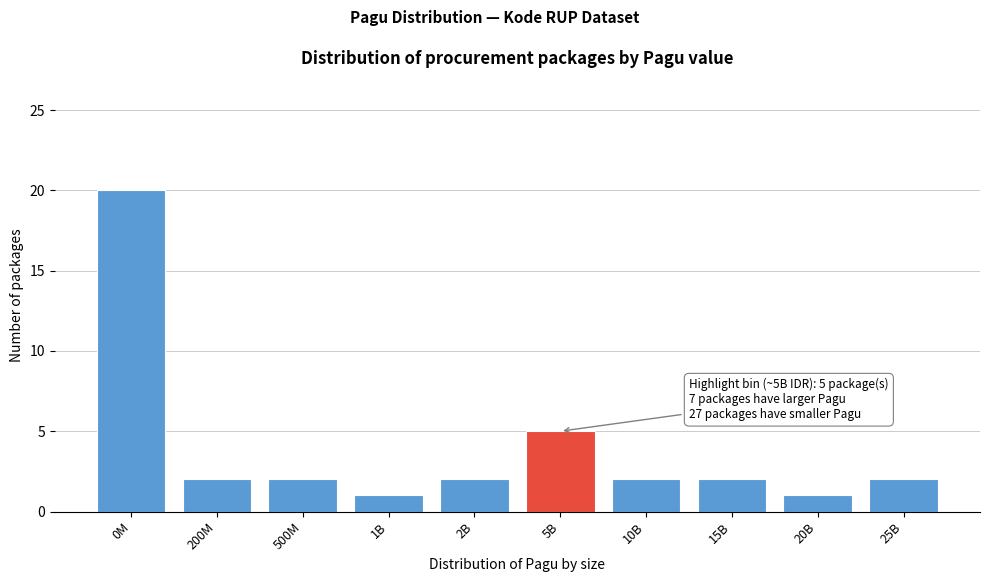

Reading left to right, extract all data points from this chart.

0M=20	200M=2	500M=2	1B=1	2B=2	5B=5	10B=2	15B=2	20B=1	25B=2